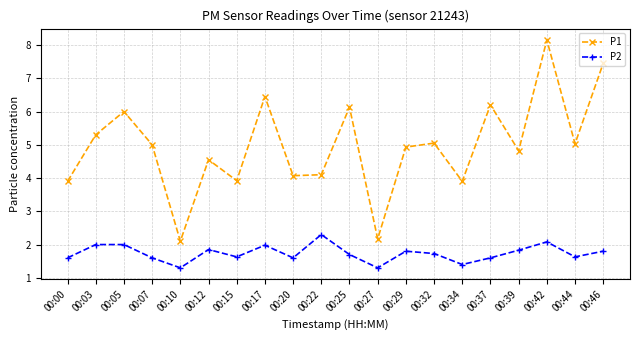

What are all the series names shown in the legend?

P1, P2